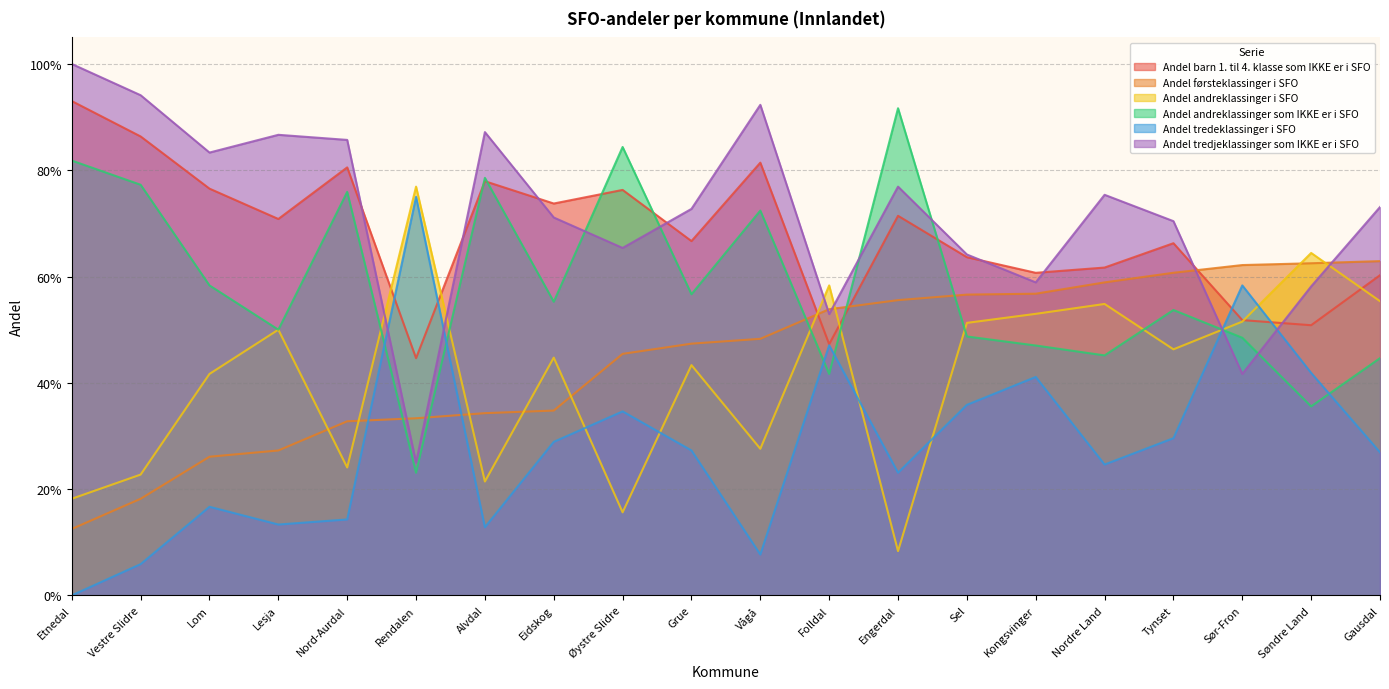

Which series has the largest range (max minus min)?

Andel tredeklassinger i SFO